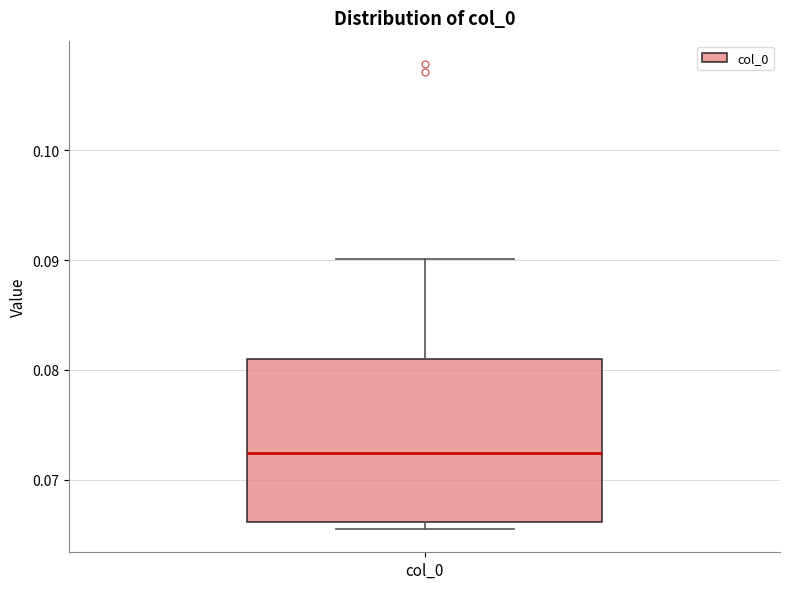

Read this box plot against the y-axis: the position of the median line, the range covered by the box, and the ends of both whiskers. The values are not printed on the chart, so give them approximately, as read against the axis.

median 0.072, box 0.066 to 0.081, whiskers 0.066 (just below the box's lower edge) to 0.090